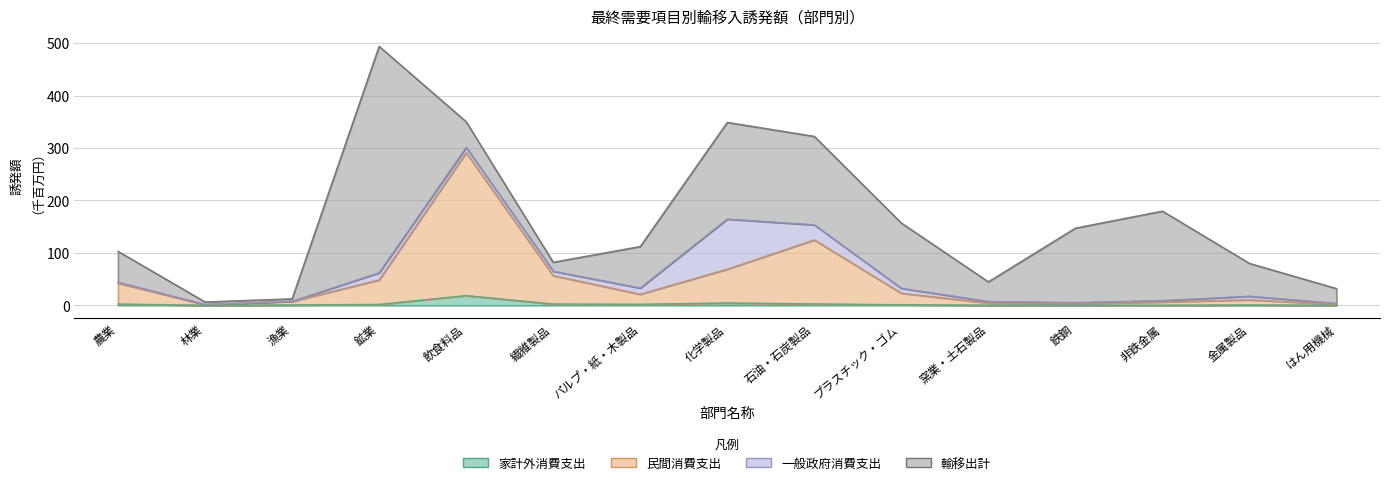

What is the average value of the 民間消費支出 series?

47.5